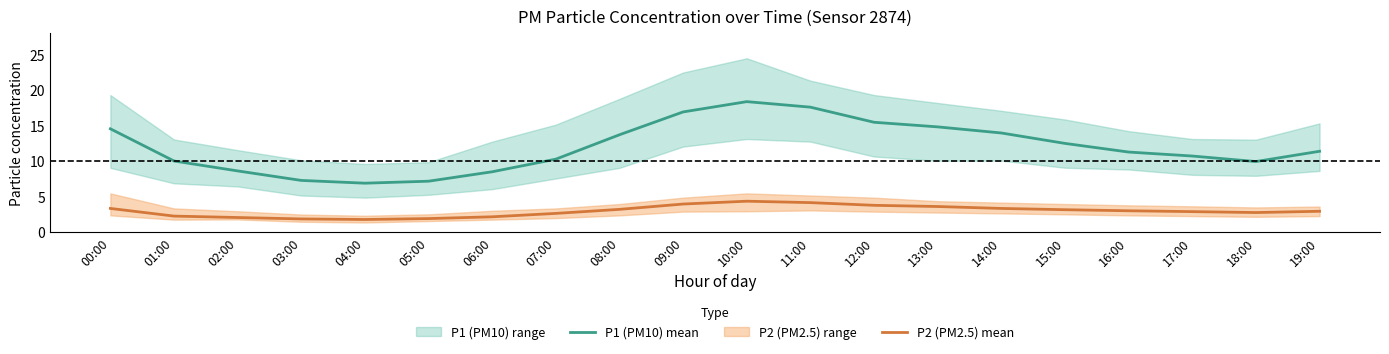

How many lines are shown in the chart?

2